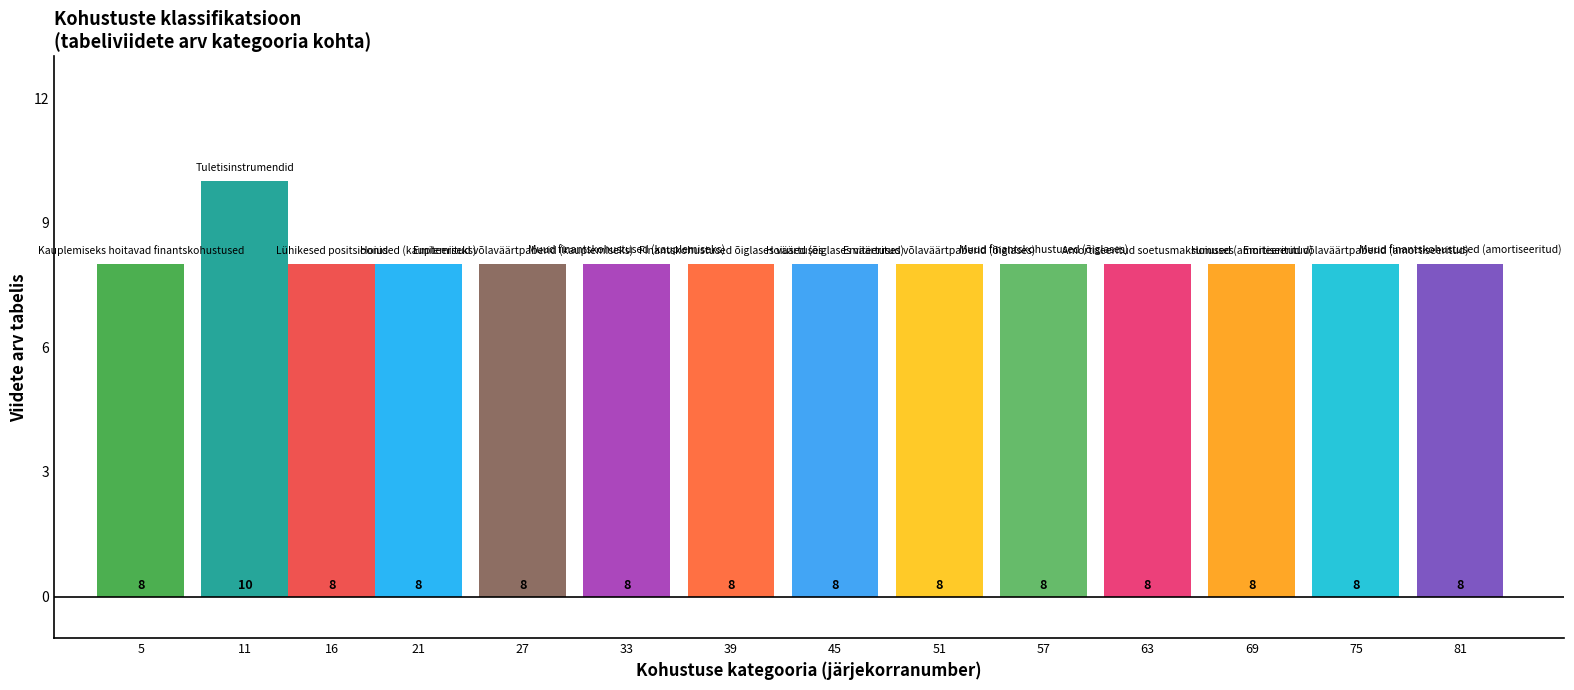

What is the value of the 2nd bar from the left?

10